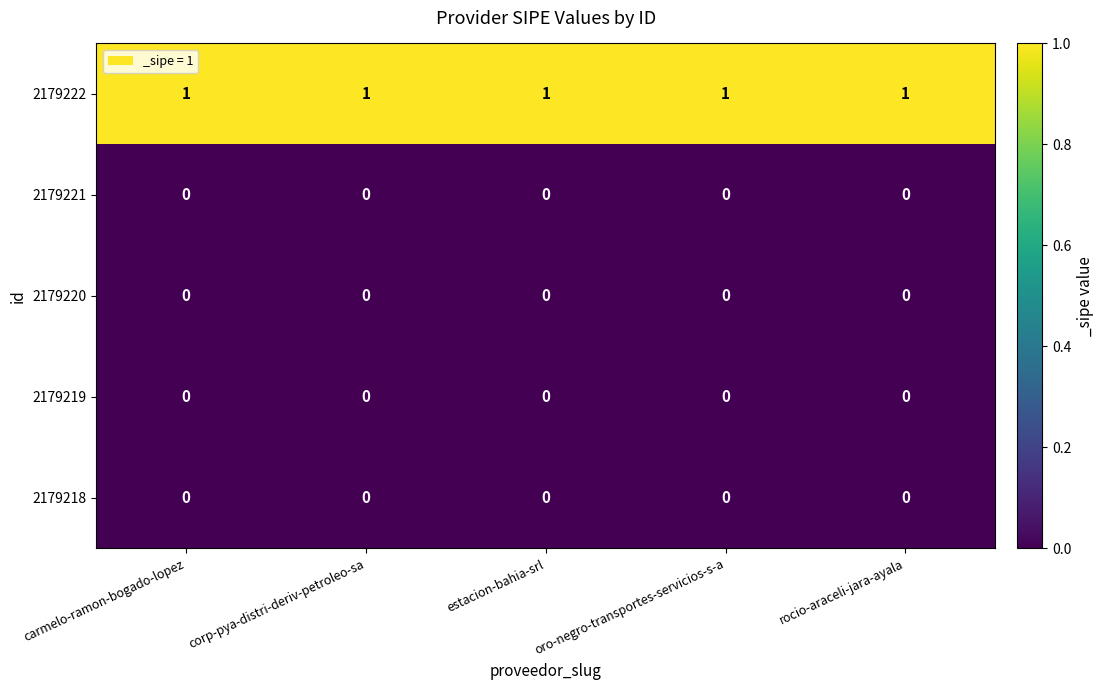

At how many categories does at least one series exceed 0?

5